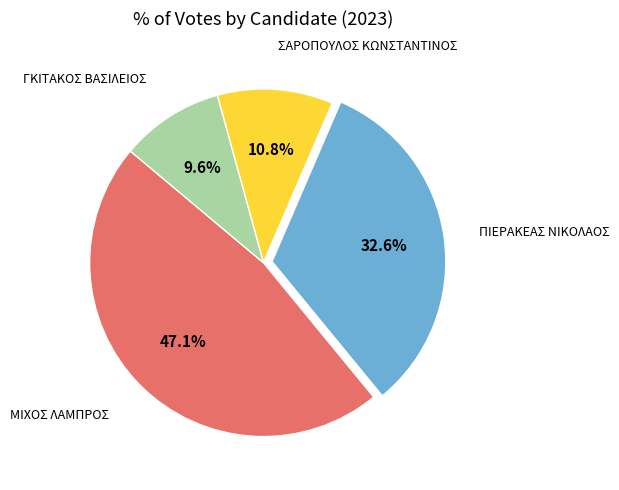

Is there a majority slice in this chart?

No